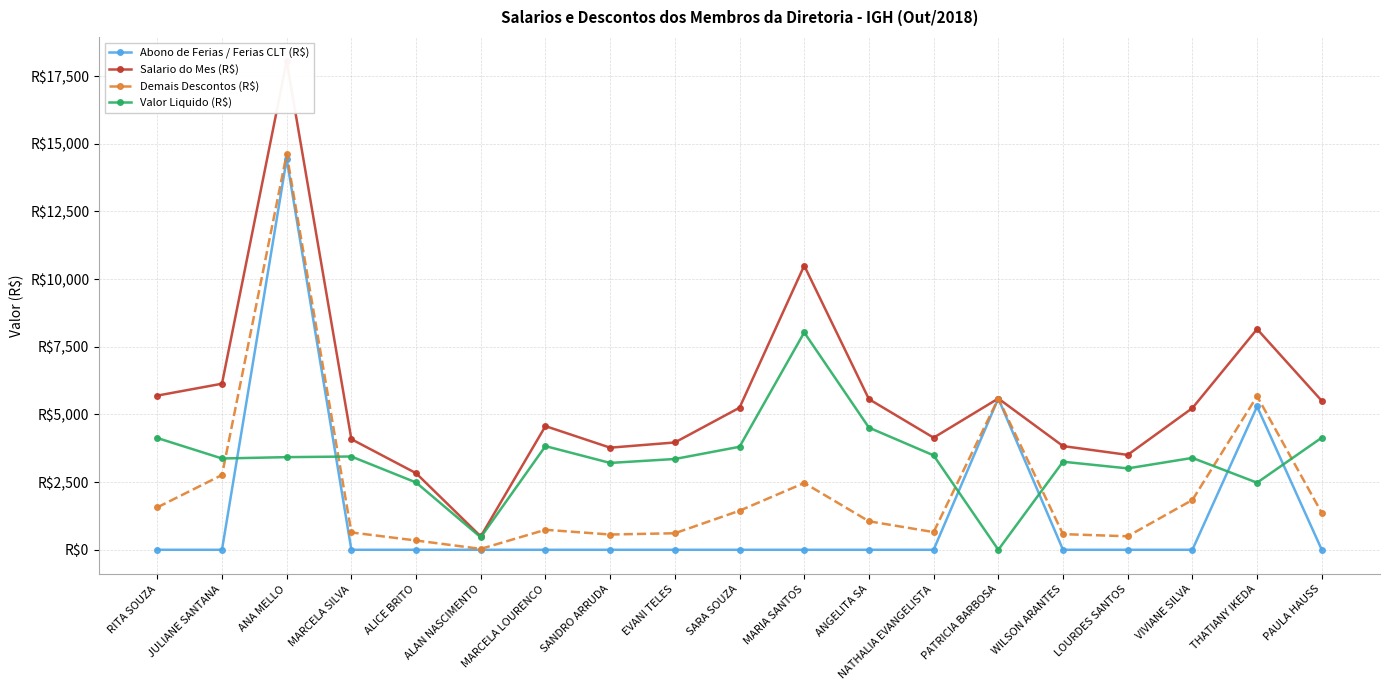

How many times do Valor Liquido (R$) and Demais Descontos (R$) cross each other?

6